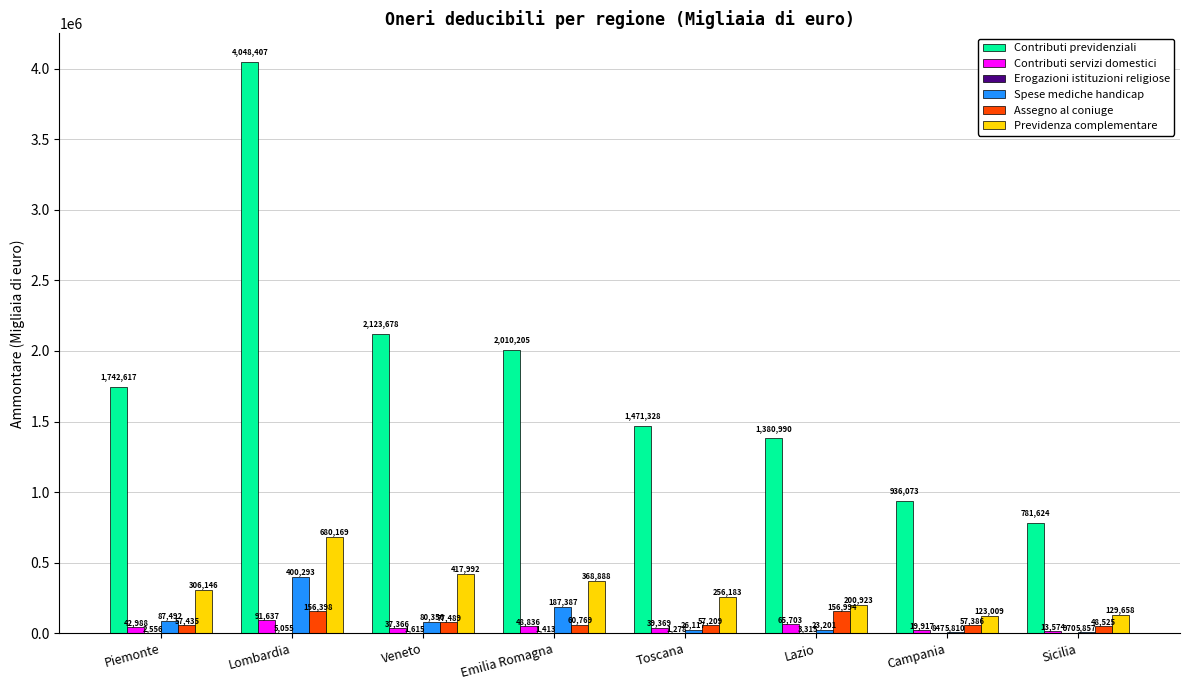

Which series has the largest total across all categories?

Contributi previdenziali